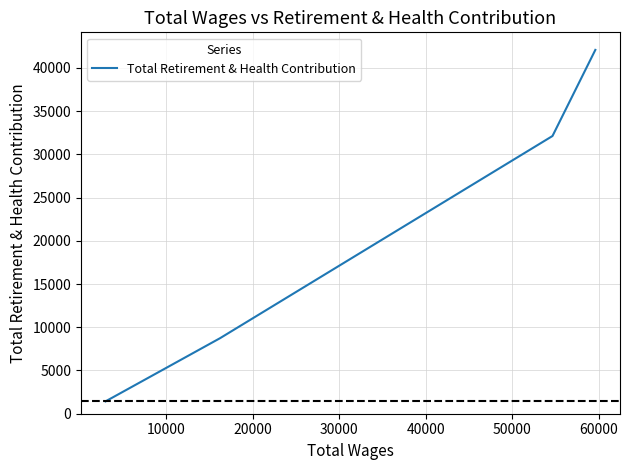

The value at 0 is 56430. True or false?

False